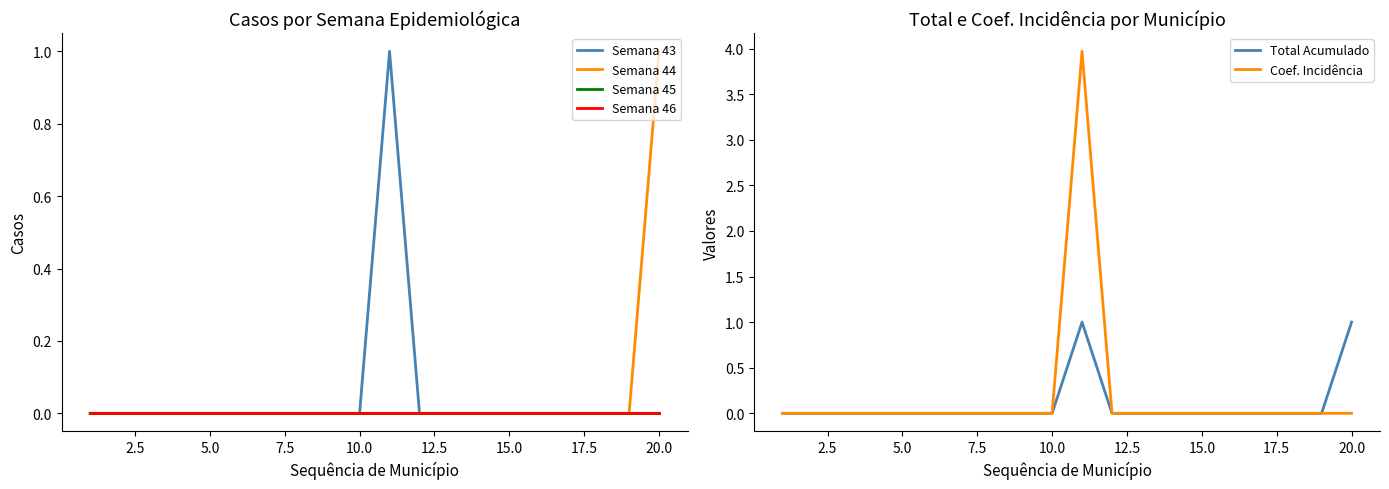

True or false: Semana 43 and Total Acumulado intersect in this chart.

False